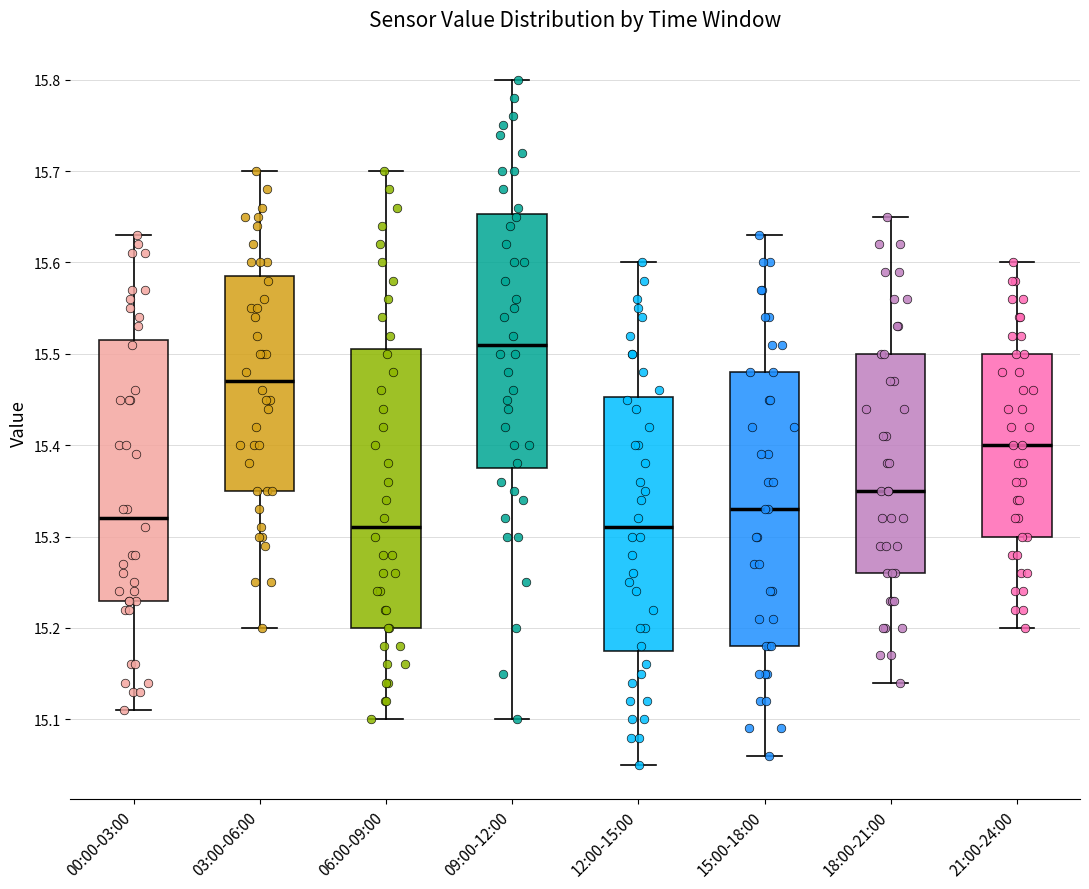

Reading left to right, transcribe this box plot: for each box, give where its median line is, the range the box spans, and where its two whiskers end, as read against the y-axis. The values are not printed on the chart, so give them approximately, as read against the axis.

00:00-03:00: median 15.32, box 15.23 to 15.52, whiskers 15.11 to 15.63
03:00-06:00: median 15.47, box 15.35 to 15.59, whiskers 15.20 to 15.70
06:00-09:00: median 15.31, box 15.20 to 15.51, whiskers 15.10 to 15.70
09:00-12:00: median 15.51, box 15.38 to 15.65, whiskers 15.10 to 15.80
12:00-15:00: median 15.31, box 15.18 to 15.45, whiskers 15.05 to 15.60
15:00-18:00: median 15.33, box 15.18 to 15.48, whiskers 15.06 to 15.63
18:00-21:00: median 15.35, box 15.26 to 15.50, whiskers 15.14 to 15.65
21:00-24:00: median 15.40, box 15.30 to 15.50, whiskers 15.20 to 15.60